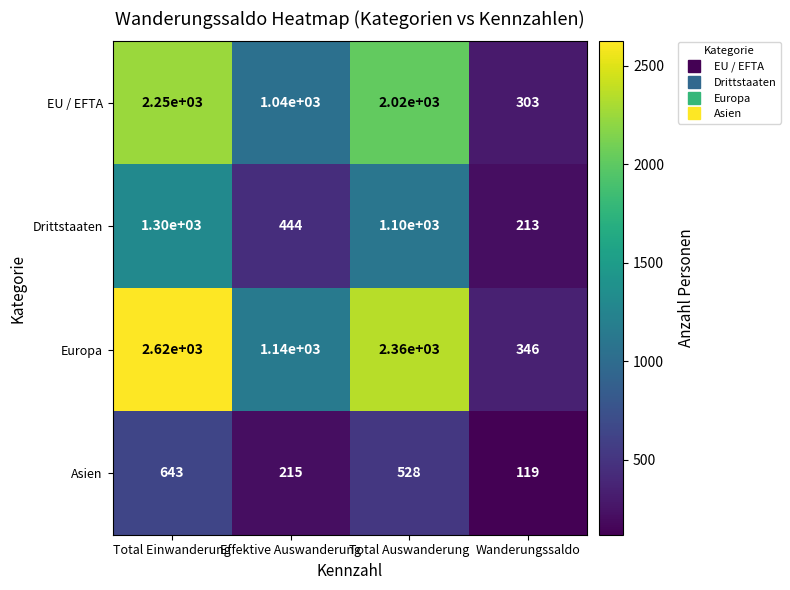

What is the difference between the maximum and second lowest values in the Asien series?

428